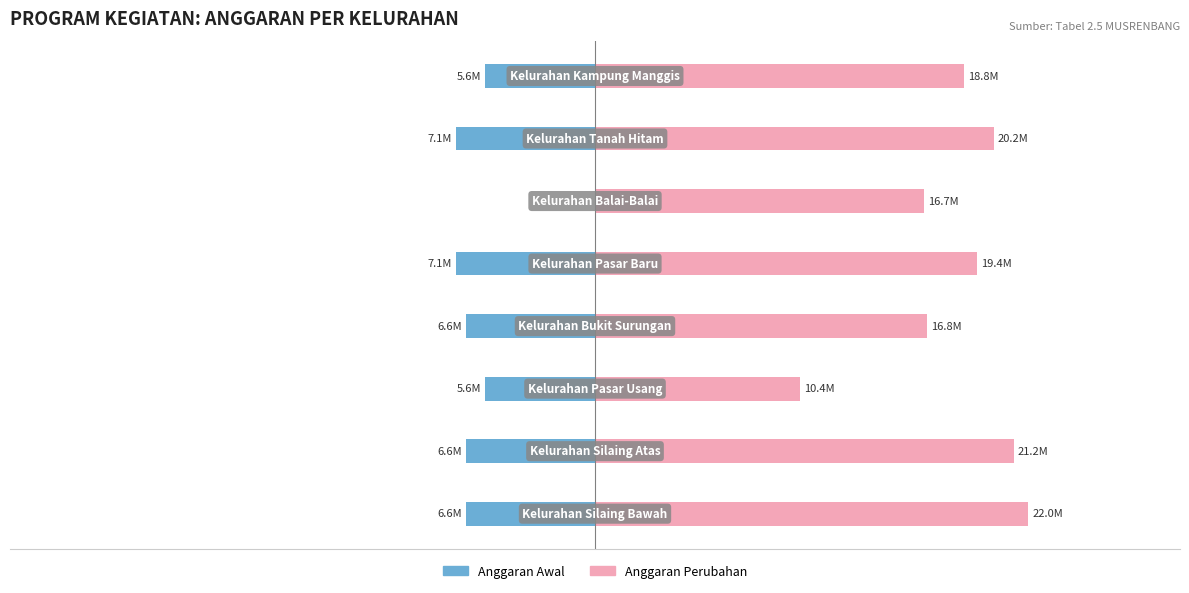

What is the difference between the maximum and minimum values in the Anggaran Awal series?

7070000